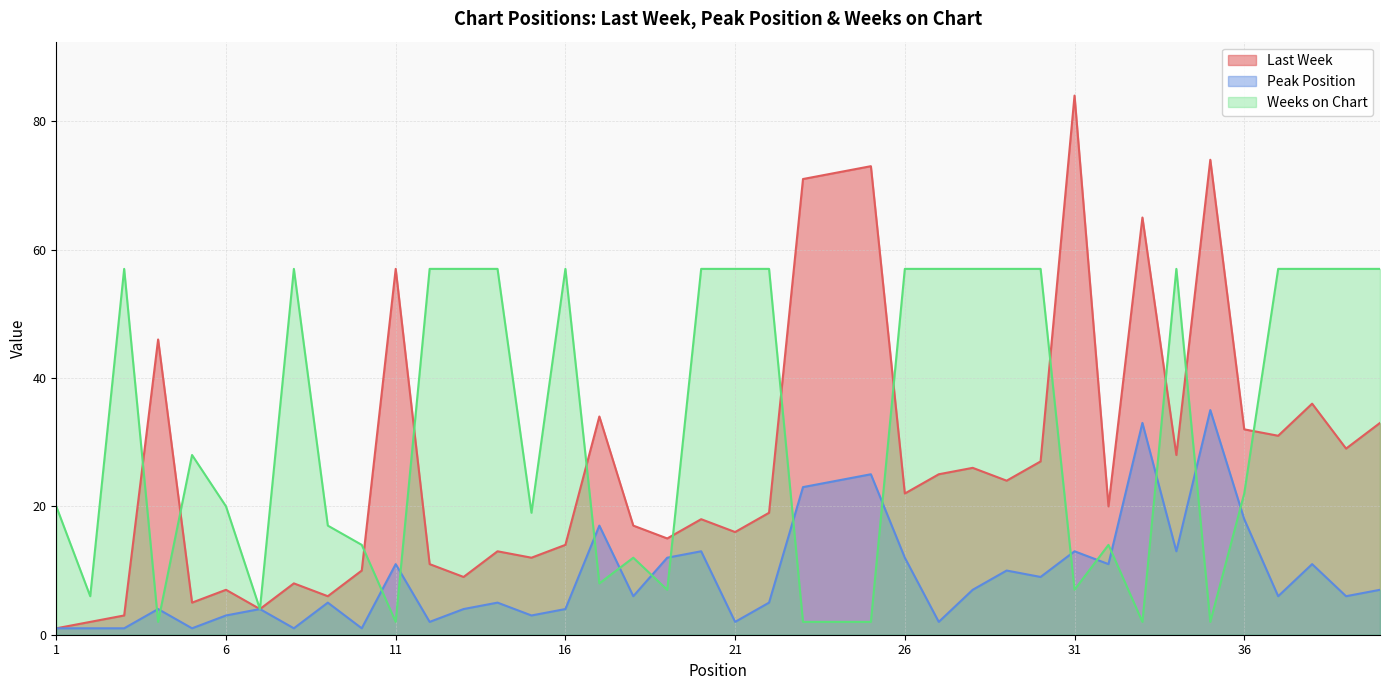

At which category is the sum across all series the highest?

35